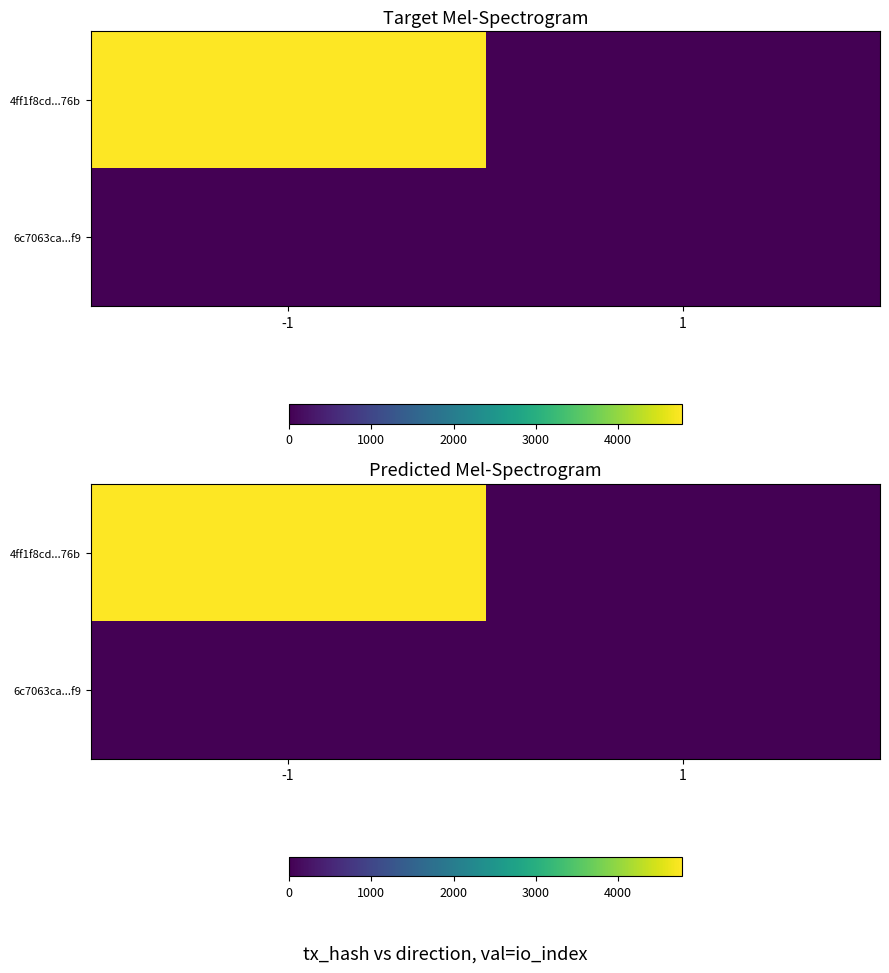

What is the sum of the 4ff1f8cd...76b values at -1 and 1?

4775